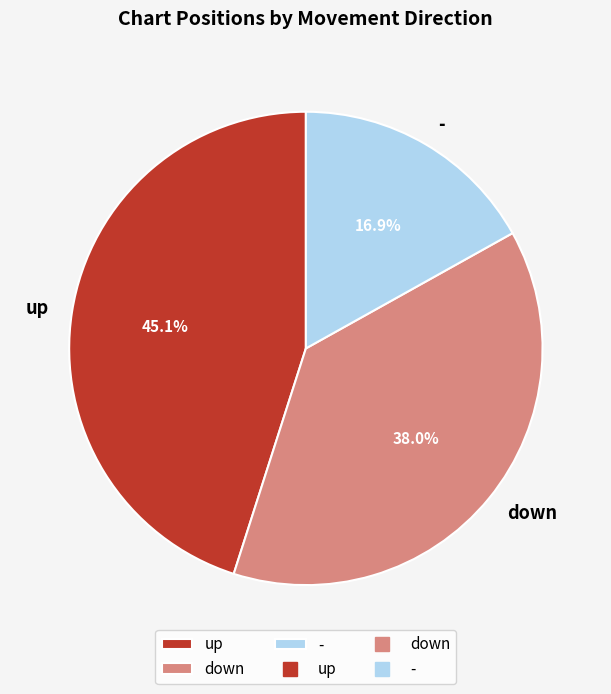

What is the ratio of the value at down to the value at -?

2.2